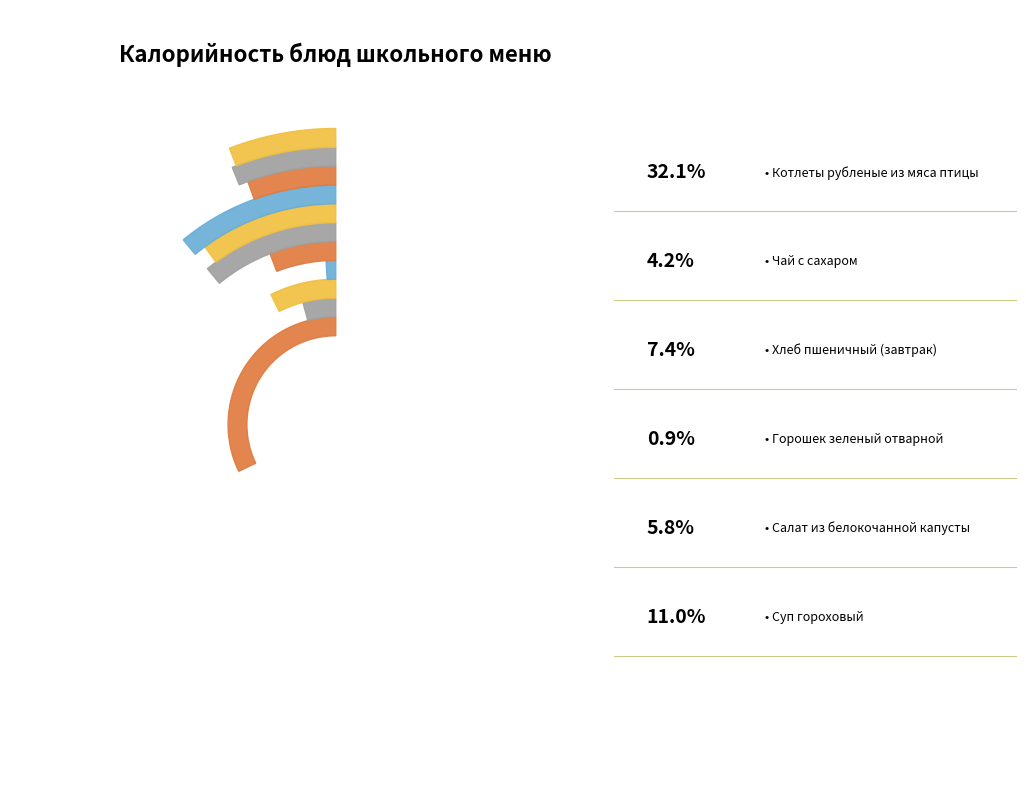

Which category has the biggest portion of the pie?

Котлеты рубленые из мяса птицы